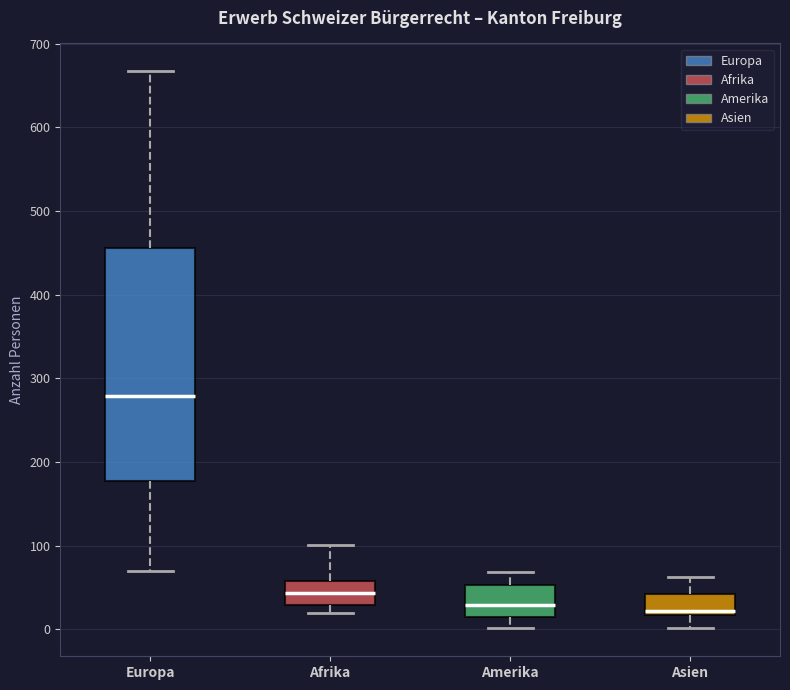

Reading left to right, transcribe this box plot: for each box, give where its median line is, the range the box spans, and where its two whiskers end, as read against the y-axis. The values are not printed on the chart, so give them approximately, as read against the axis.

Europa: median 280, box 180 to 460, whiskers 70 to 670
Afrika: median 40, box 30 to 60, whiskers 20 to 100
Amerika: median 30, box 20 to 50, whiskers 0 to 70
Asien: median 20 (just above the box's lower edge), box 20 to 40, whiskers 0 to 60